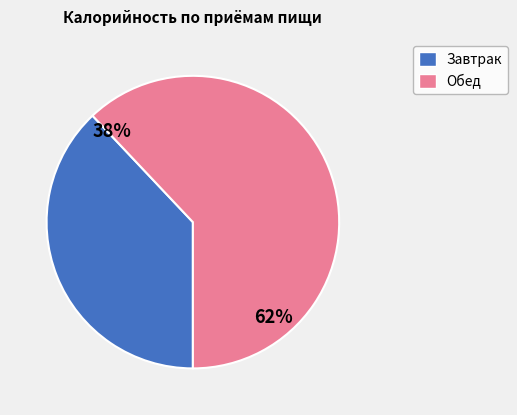

To the nearest percent, what is the average slice percentage?

50%